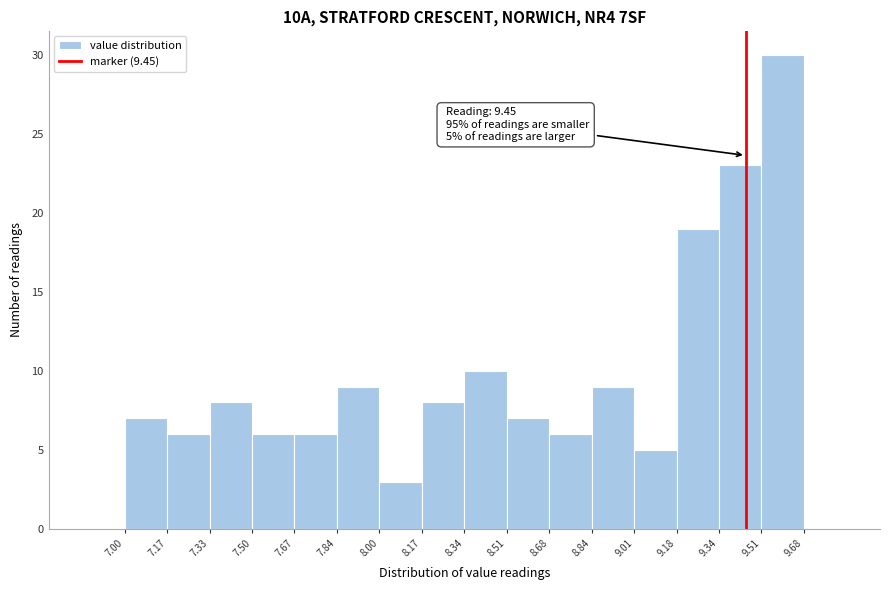

Which range on the x-axis has the tallest bar?

9.51 to 9.68